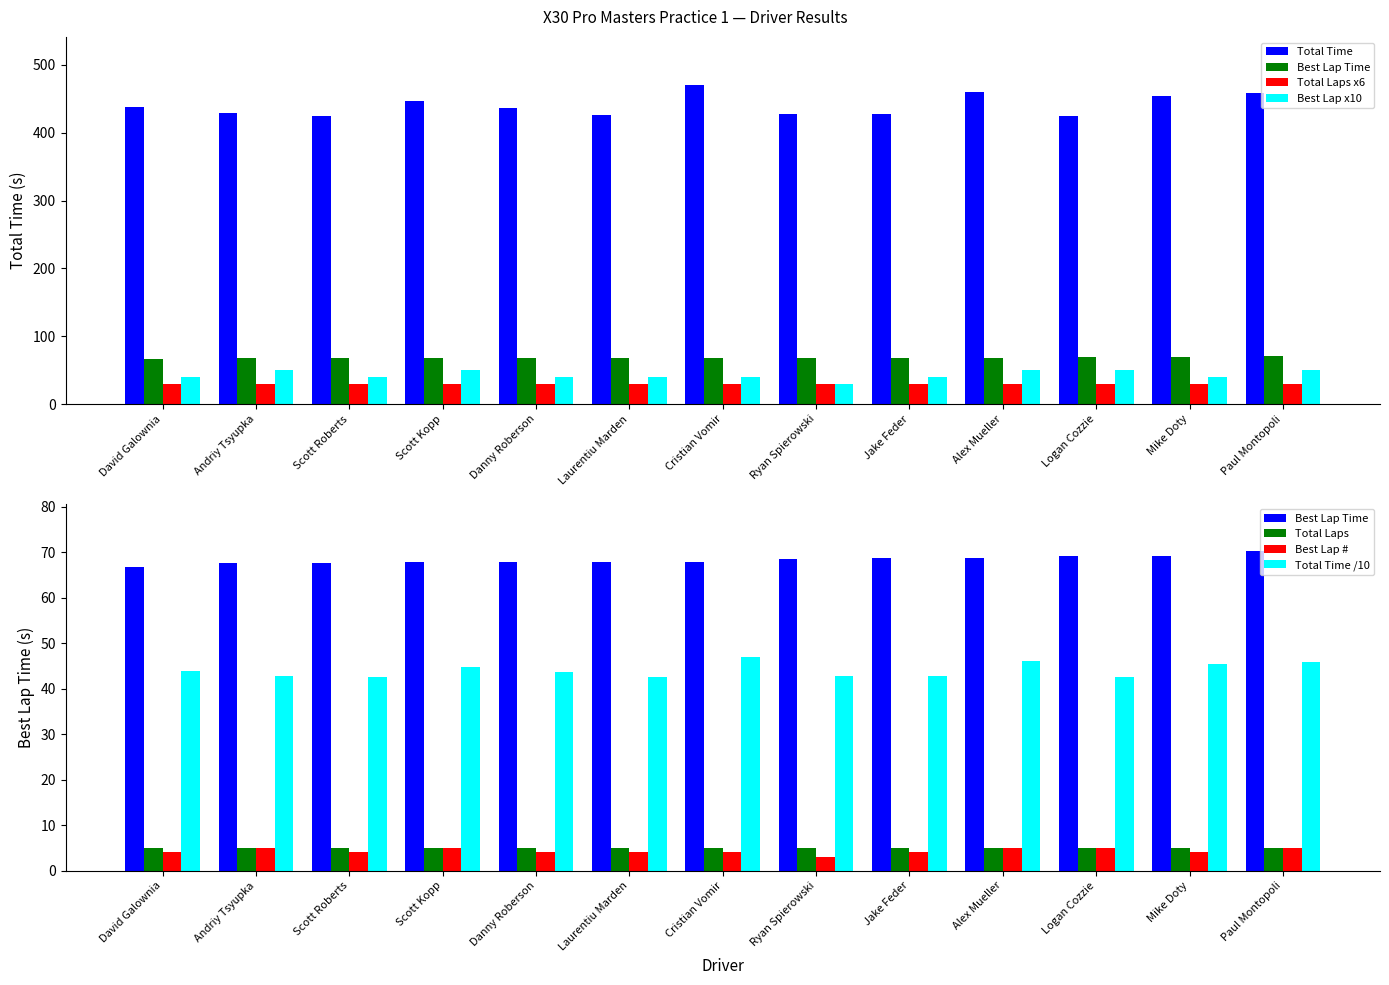

What is the average value of the Total Time series?

440.1